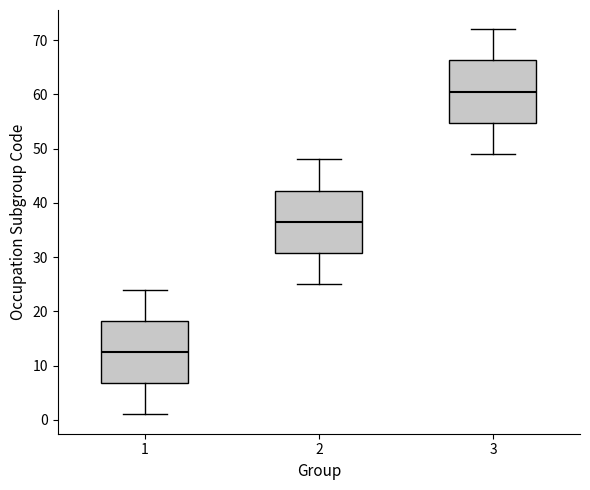

Reading left to right, transcribe this box plot: for each box, give where its median line is, the range the box spans, and where its two whiskers end, as read against the y-axis. The values are not printed on the chart, so give them approximately, as read against the axis.

1: median 13, box 7 to 18, whiskers 1 to 24
2: median 37, box 31 to 42, whiskers 25 to 48
3: median 61, box 55 to 66, whiskers 49 to 72